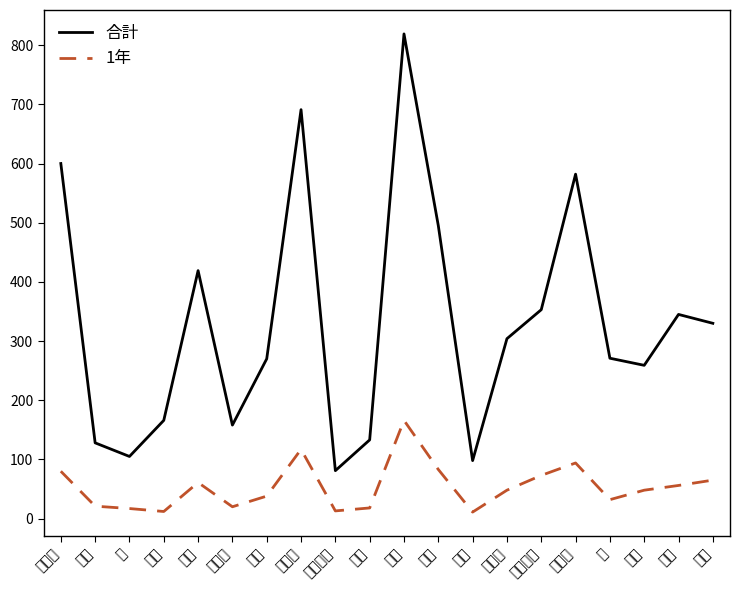

Reading left to right, list all the values displayed in this chart.

合計: 大曽根=600	前野=128	要=105	吉沼=166	沼崎=419	今鹿島=158	上郷=270	谷田部=691	谷田部南=81	真瀬=133	島名=819	葛城=495	柳橋=98	小野川=304	手代木南=353	二の宮=582	栄=271	九重=259	桜南=345	栗原=330
1年: 大曽根=80	前野=21	要=17	吉沼=12	沼崎=61	今鹿島=20	上郷=38	谷田部=117	谷田部南=13	真瀬=18	島名=166	葛城=83	柳橋=11	小野川=48	手代木南=73	二の宮=94	栄=32	九重=48	桜南=56	栗原=65